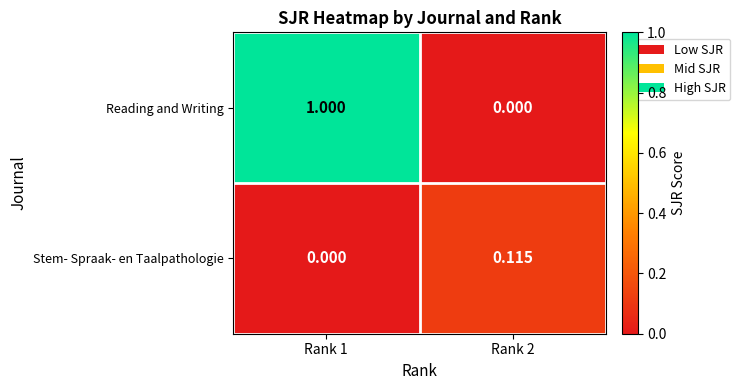

Between Rank 1 and Rank 2, which series saw the biggest shift?

Reading and Writing